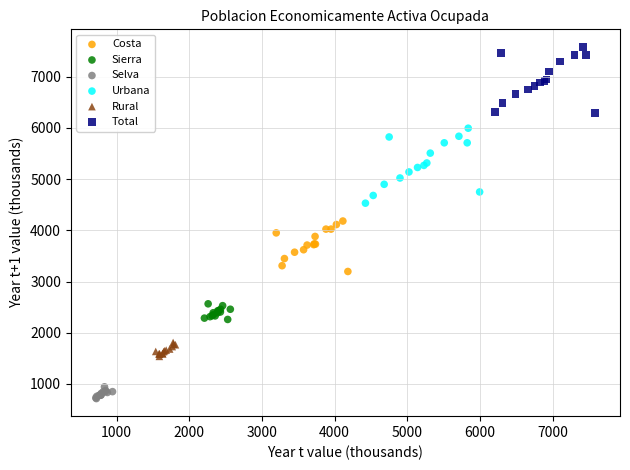

Which series contains the lowest Y value?

Selva